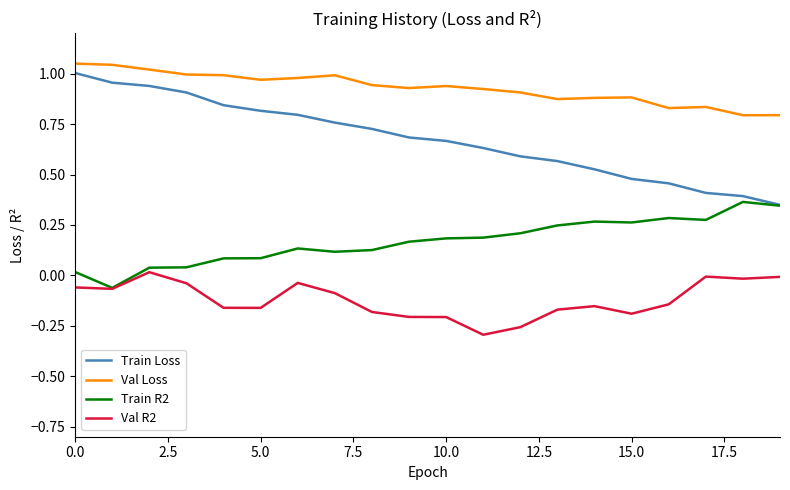

Does the chart display data point markers on the line(s)?

No